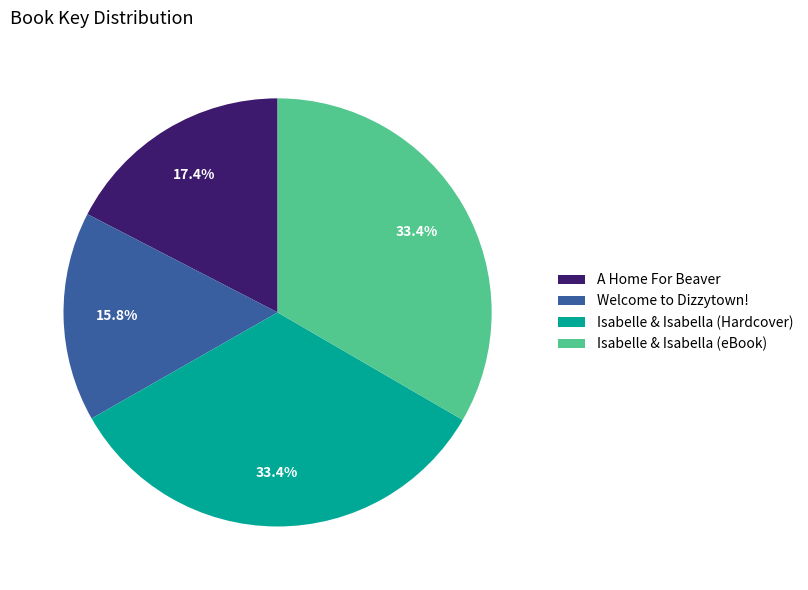

Approximately how many times larger is the value at Isabelle & Isabella (eBook) compared to A Home For Beaver?

1.9